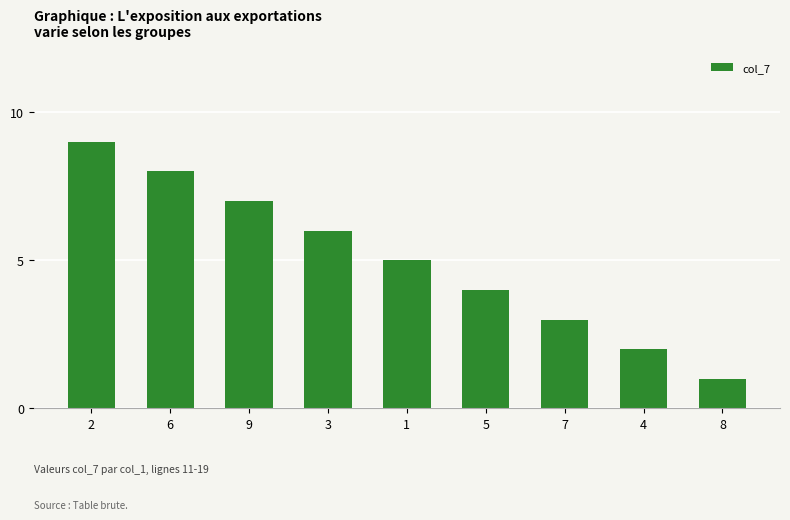

What is the difference between the values at 7 and 4?

1